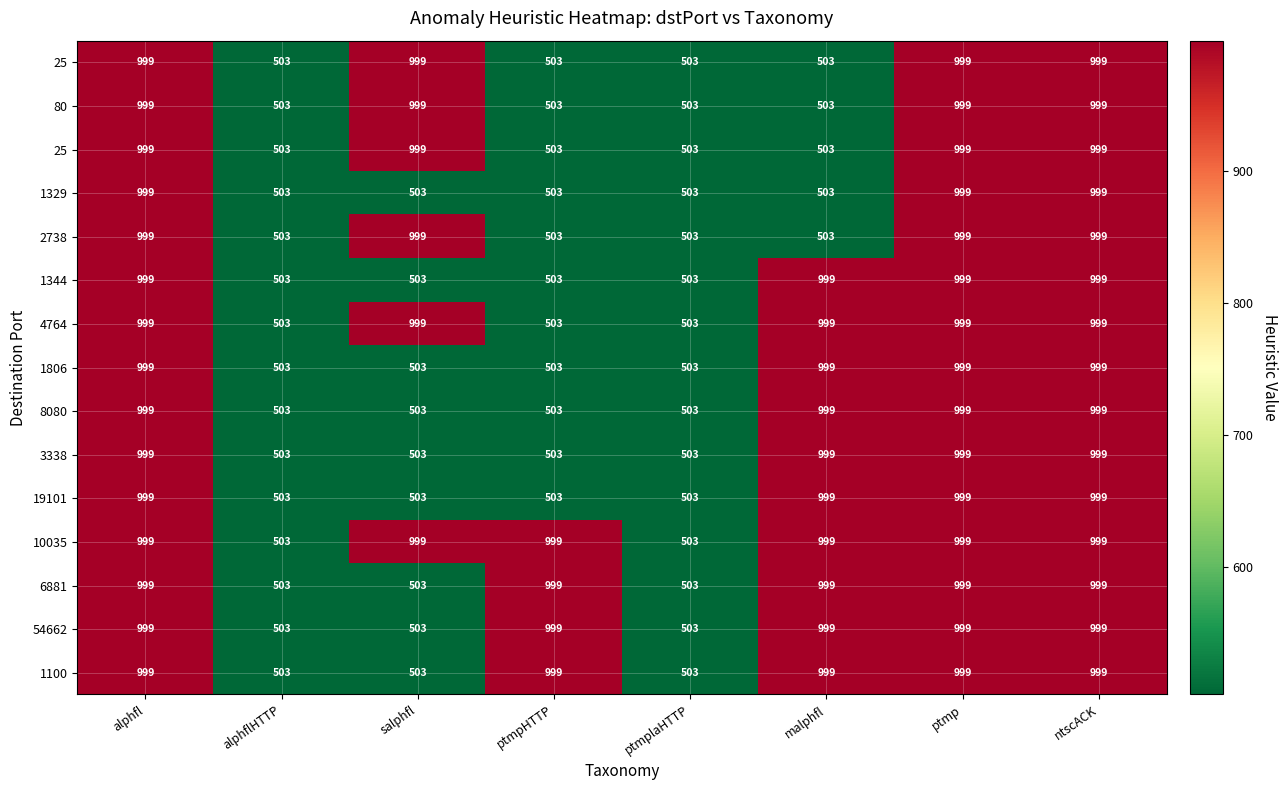

What is the total value across all series at alphflHTTP?

7545